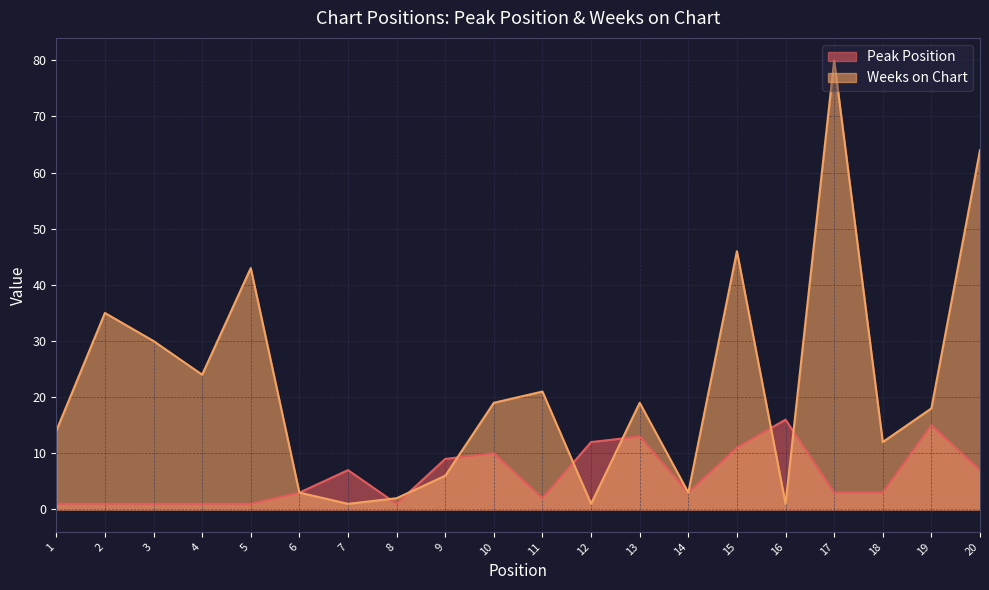

At which category is the sum across all series the highest?

17